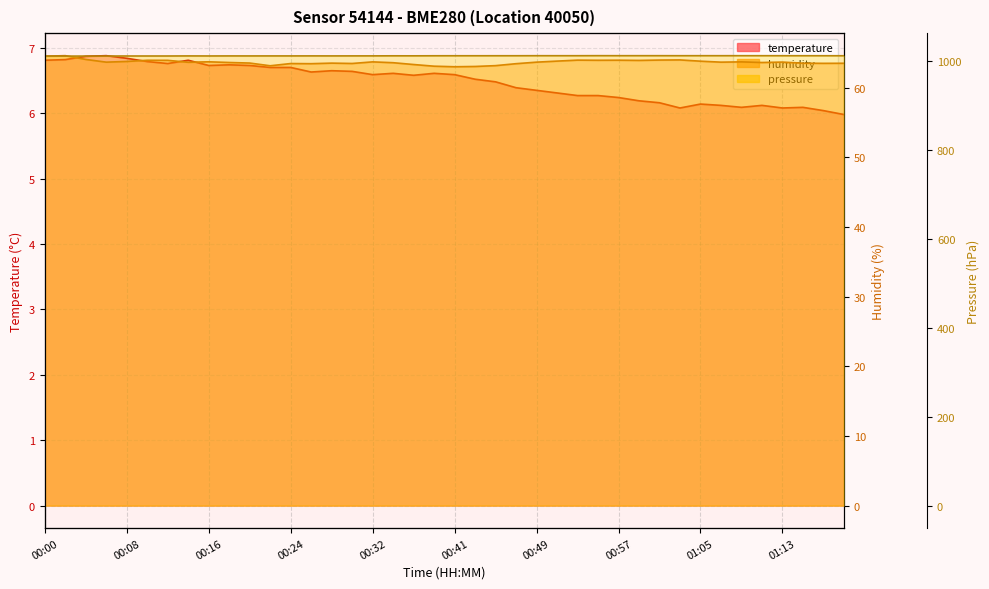

Reading left to right, extract all data points from this chart.

temperature: 00:00=6.8	00:02=6.8	00:04=6.9	00:06=6.9	00:08=6.8	00:10=6.8	00:12=6.8	00:14=6.8	00:16=6.7	00:18=6.7	00:20=6.7	00:22=6.7	00:24=6.7	00:26=6.6	00:28=6.7	00:30=6.6	00:32=6.6	00:34=6.6	00:37=6.6	00:39=6.6	00:41=6.6	00:43=6.5	00:45=6.5	00:47=6.4	00:49=6.3	00:51=6.3	00:53=6.3	00:55=6.3	00:57=6.2	00:59=6.2	01:01=6.2	01:03=6.1	01:05=6.1	01:07=6.1	01:09=6.1	01:11=6.1	01:13=6.1	01:15=6.1	01:17=6.0	01:19=6.0
humidity: 00:00=64.5	00:02=64.6	00:04=64.0	00:06=63.6	00:08=63.8	00:10=63.9	00:12=63.9	00:14=63.6	00:16=63.7	00:18=63.6	00:20=63.5	00:22=63.1	00:24=63.5	00:26=63.4	00:28=63.5	00:30=63.5	00:32=63.7	00:34=63.6	00:37=63.3	00:39=63.1	00:41=63.0	00:43=63.0	00:45=63.1	00:47=63.4	00:49=63.6	00:51=63.8	00:53=63.9	00:55=63.9	00:57=63.9	00:59=63.9	01:01=64.0	01:03=64.0	01:05=63.8	01:07=63.6	01:09=63.7	01:11=63.6	01:13=63.7	01:15=63.5	01:17=63.5	01:19=63.5
pressure: 00:00=1011.2	00:02=1011.1	00:04=1011.2	00:06=1011.3	00:08=1011.4	00:10=1011.4	00:12=1011.4	00:14=1011.6	00:16=1011.5	00:18=1011.6	00:20=1011.5	00:22=1011.6	00:24=1011.6	00:26=1011.6	00:28=1011.6	00:30=1011.6	00:32=1011.7	00:34=1011.8	00:37=1011.8	00:39=1011.9	00:41=1011.9	00:43=1011.9	00:45=1012.0	00:47=1012.0	00:49=1012.0	00:51=1012.0	00:53=1012.0	00:55=1012.1	00:57=1012.1	00:59=1012.1	01:01=1012.1	01:03=1012.0	01:05=1012.1	01:07=1012.0	01:09=1012.1	01:11=1012.0	01:13=1012.0	01:15=1012.0	01:17=1012.0	01:19=1011.9